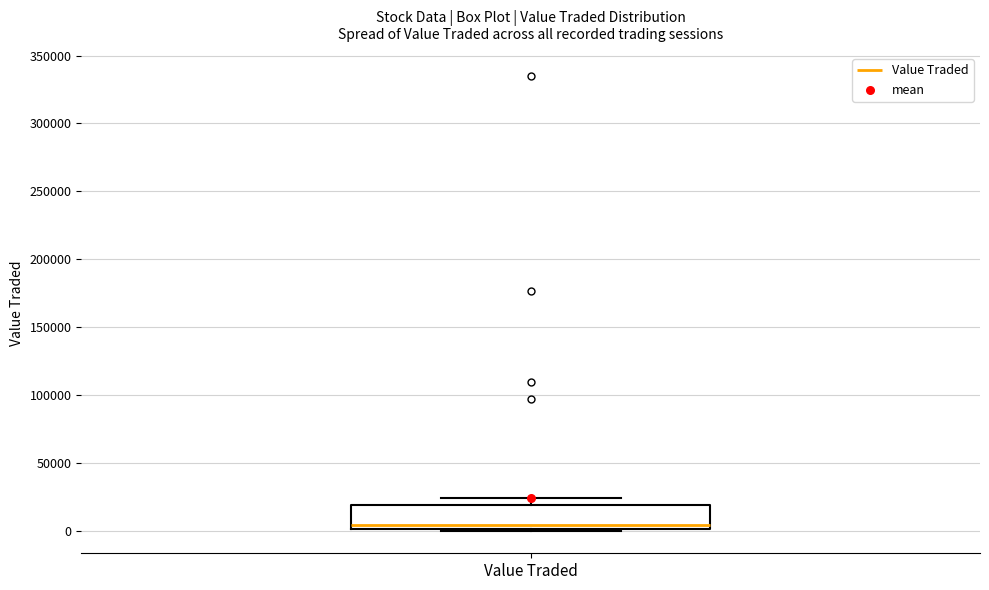

Transcribe this box plot: give where the median line is, the range the box spans, and where the two whiskers end, as read against the y-axis. The values are not printed on the chart, so give them approximately, as read against the axis.

median 5000, box 0 to 20000, whiskers 0 to 25000